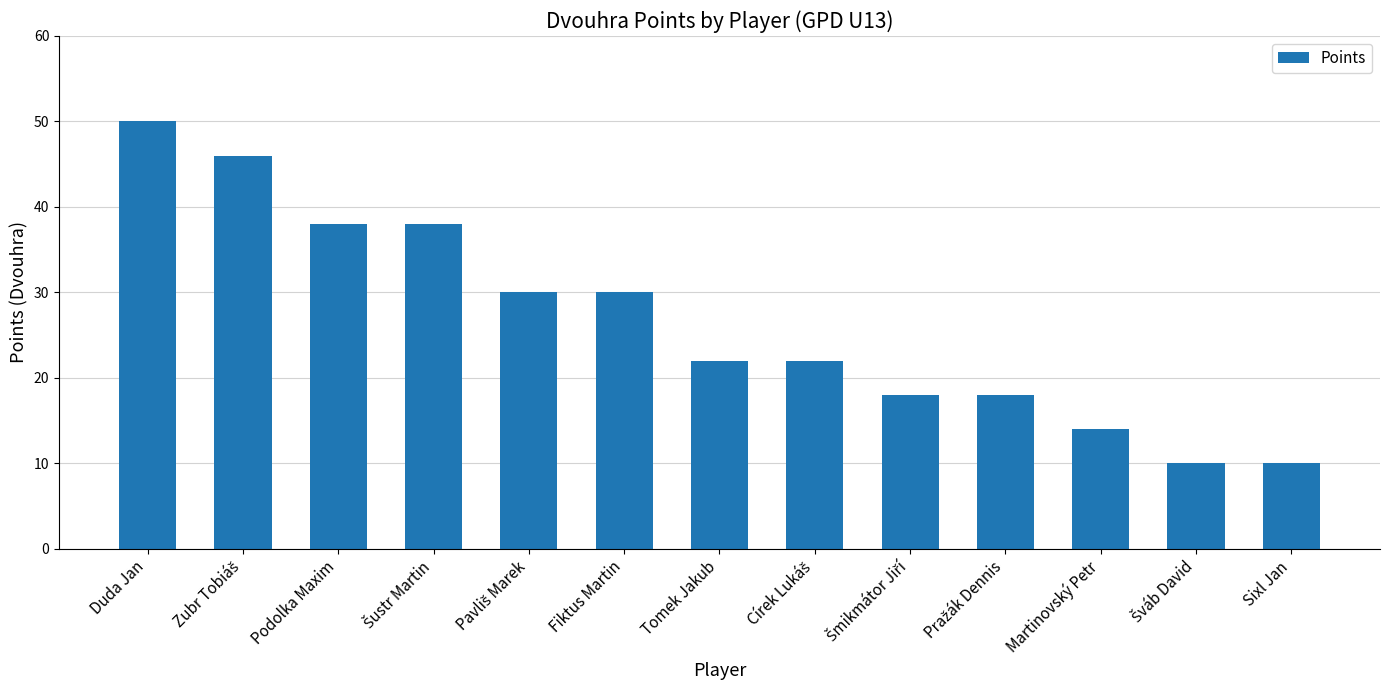

Between Tomek Jakub and Martinovský Petr, which is larger?

Tomek Jakub